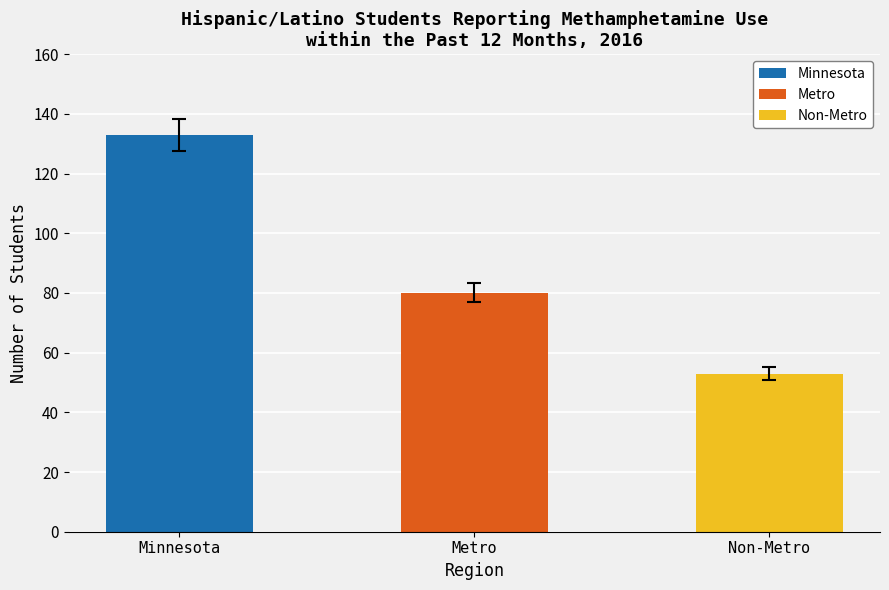

What is the difference between the values at Metro and Minnesota?

53